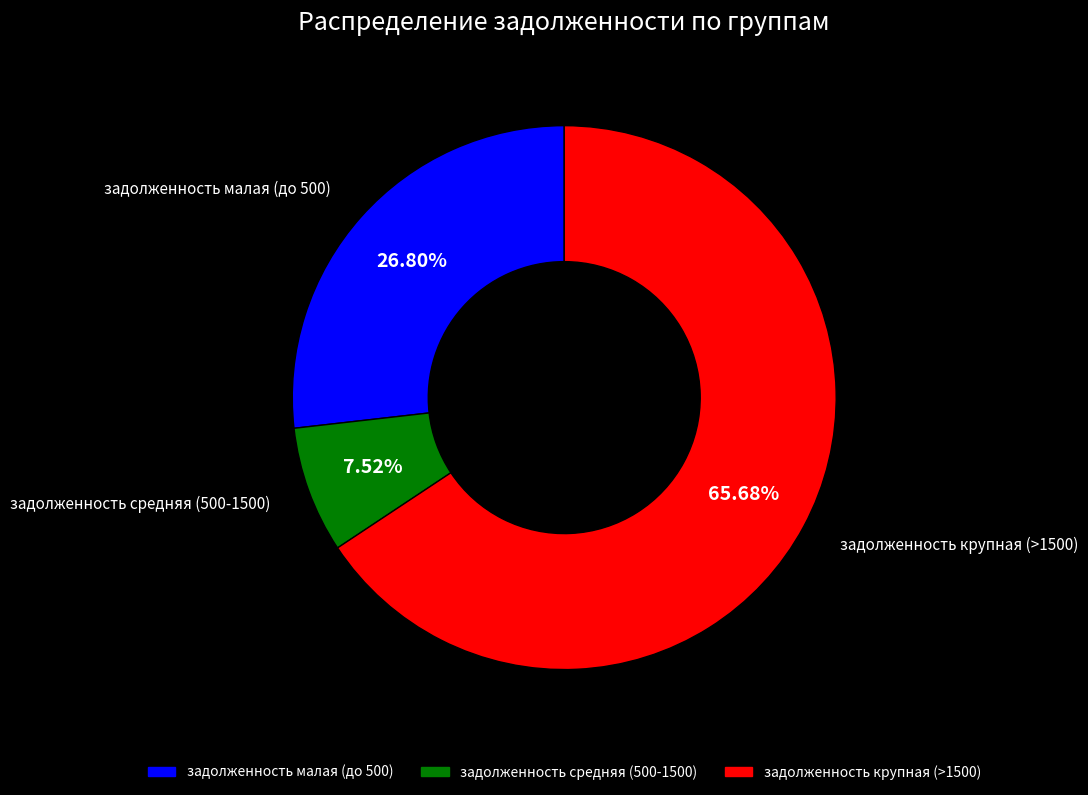

Does any single category account for the majority?

Yes